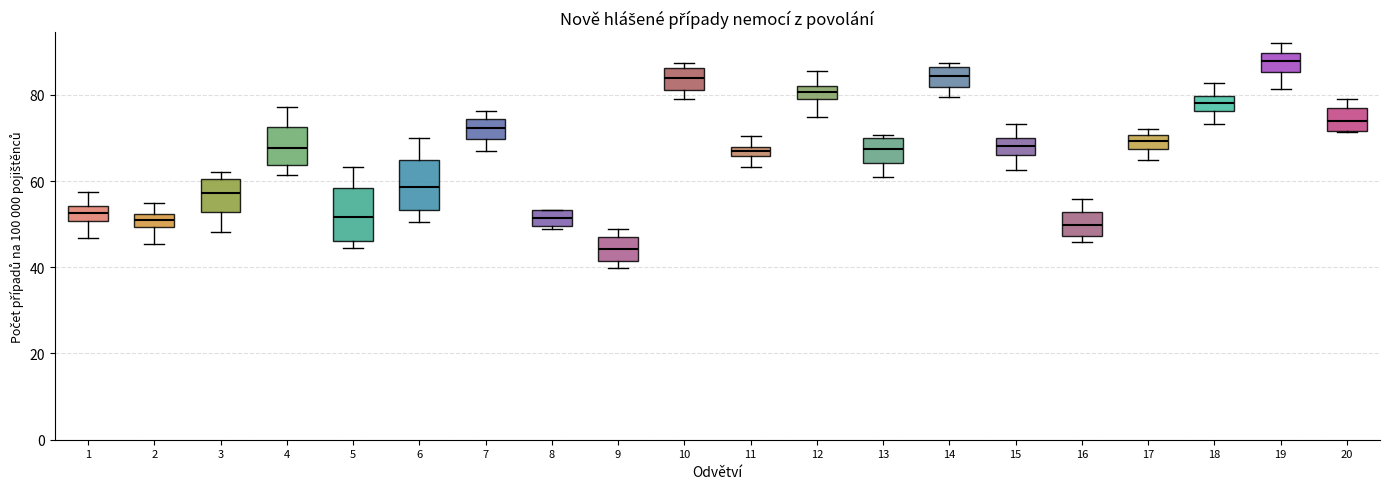

Which box's median line is the lowest?

9